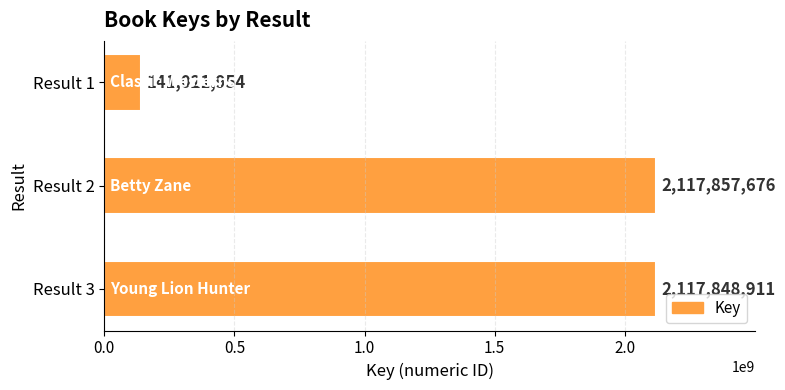

What is the value of the 1st bar from the top?

141021954